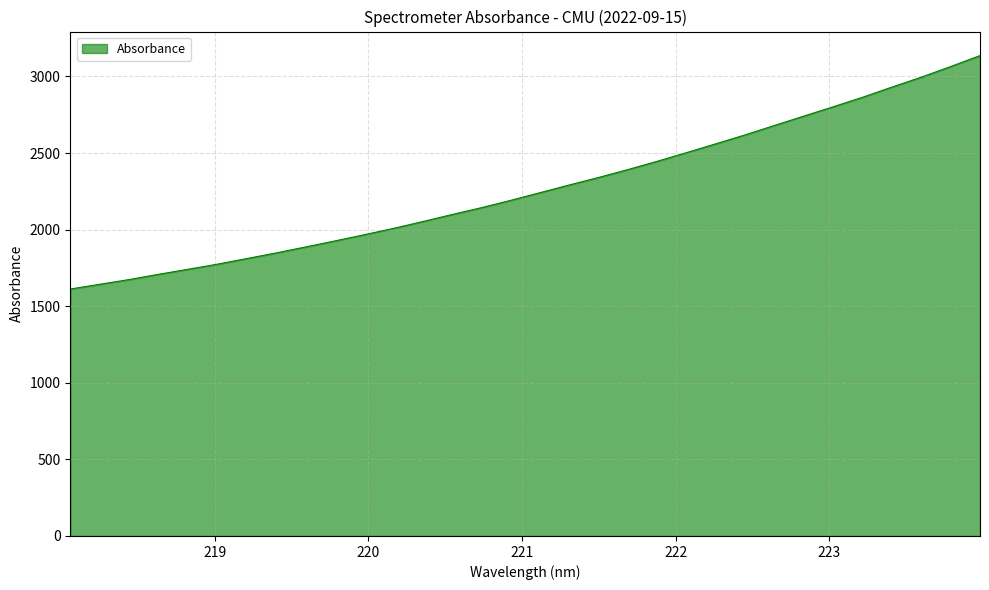

What is the greatest value displayed?

3136.5